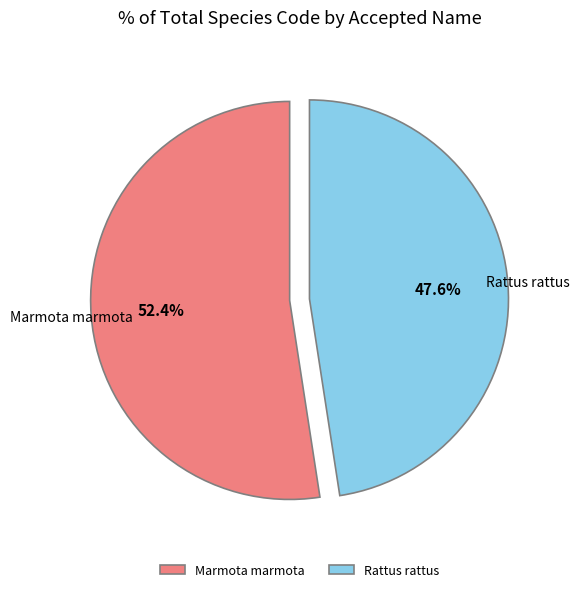

Rank the categories by value from lowest to highest.

Rattus rattus, Marmota marmota